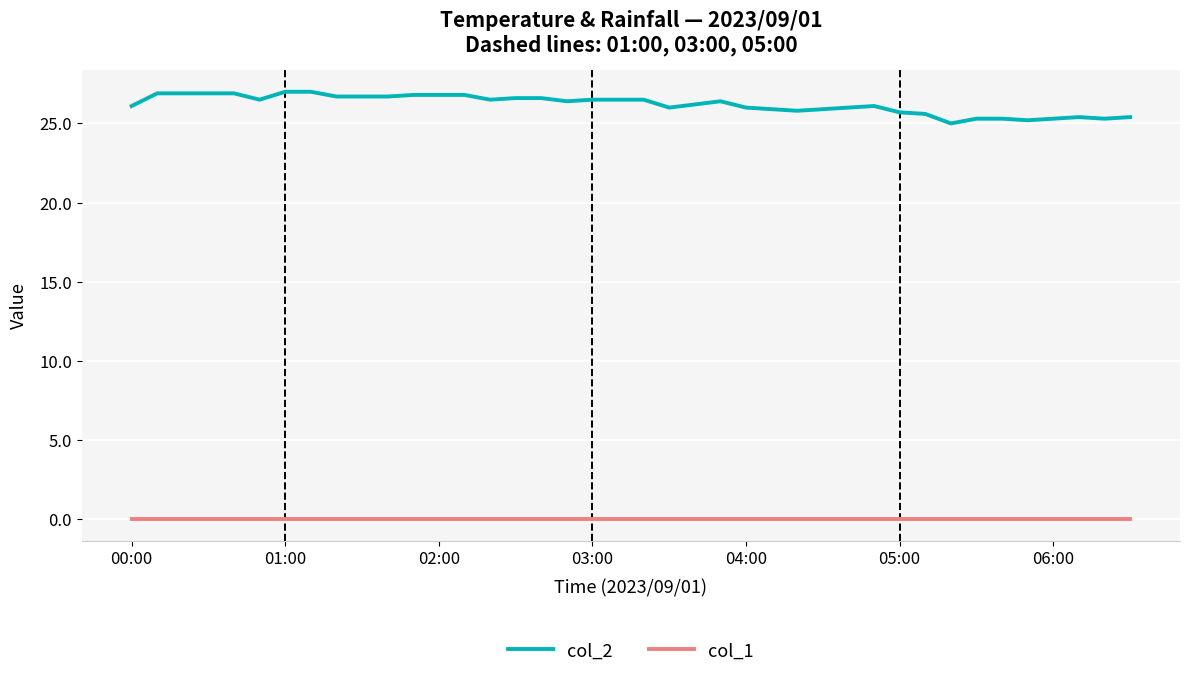

Which series has the widest spread of values?

col_2